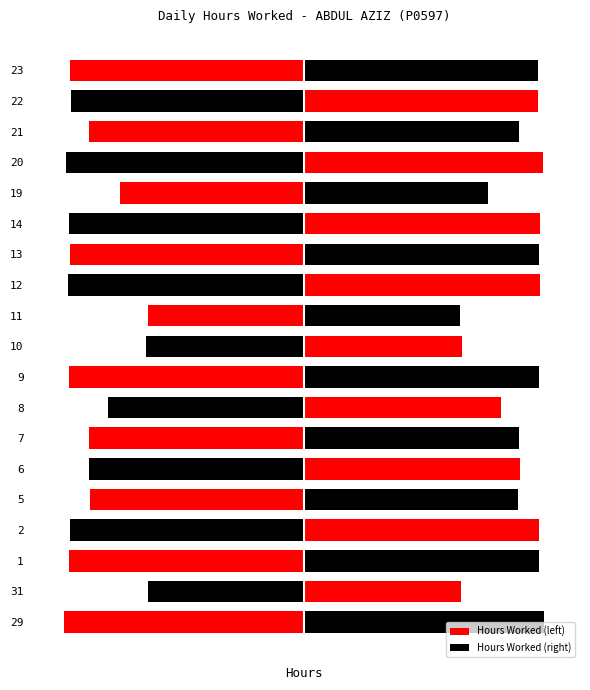

Between 0 and 10, which is larger?

10